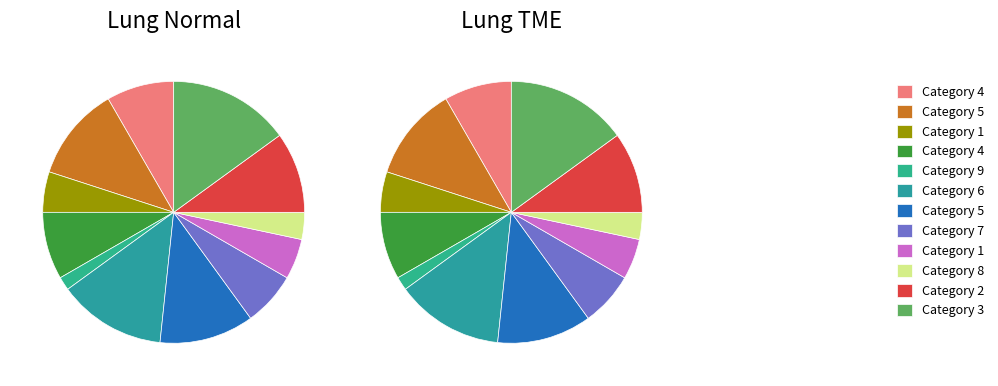

The 3 slice represents 15% of the pie. True or false?

True